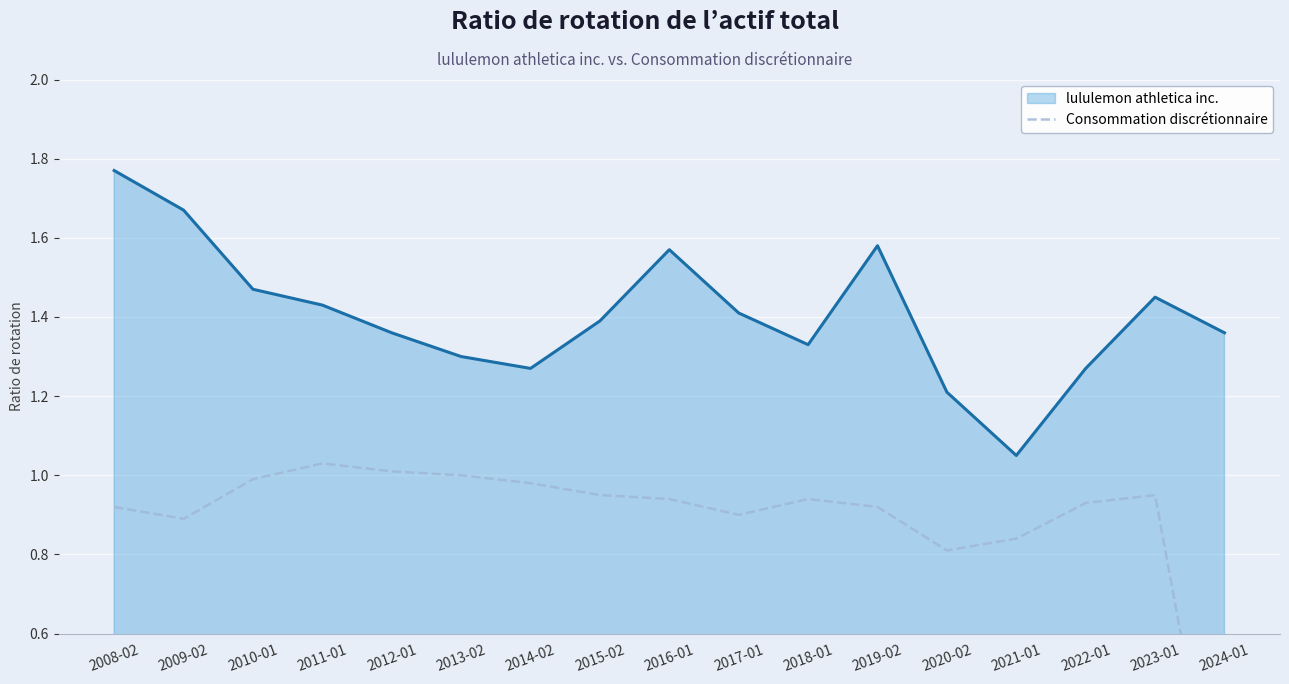

The value of lululemon athletica inc. at 2019-02 is 2.6. True or false?

False